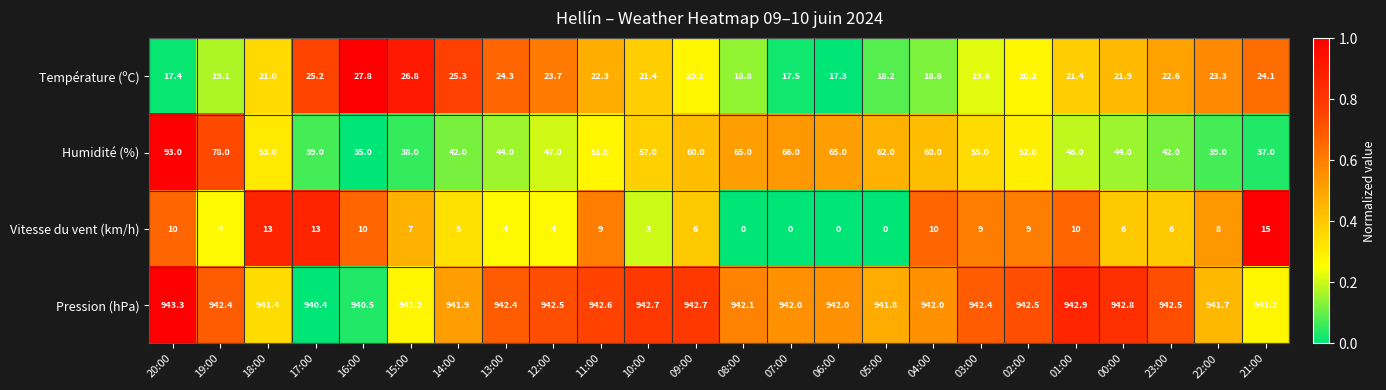

What is the difference between the Vitesse du vent (km/h) values at 05:00 and 09:00?

6.0